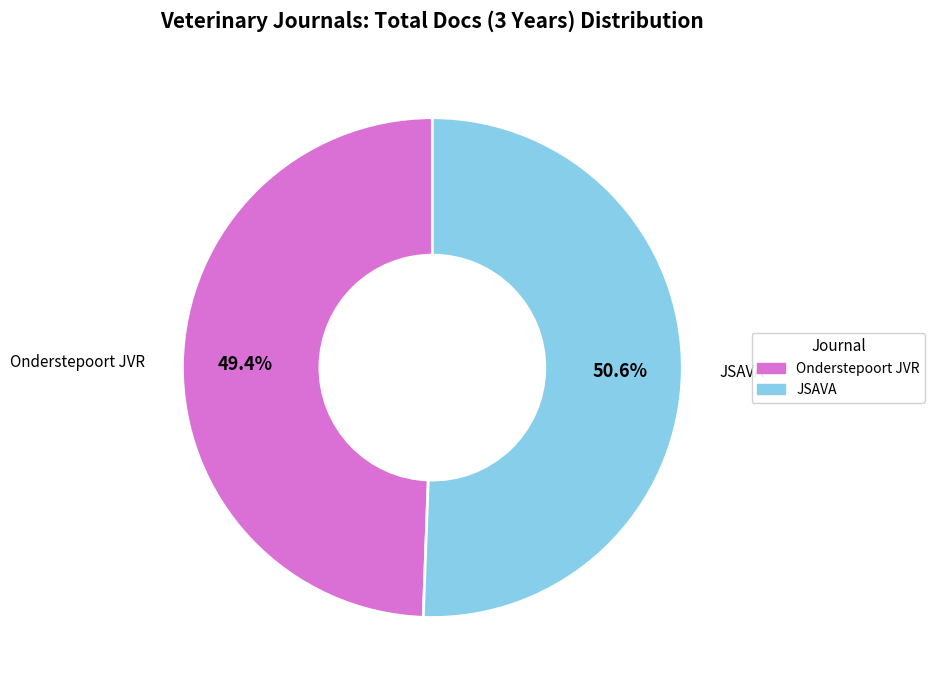

Is there a majority slice in this chart?

Yes